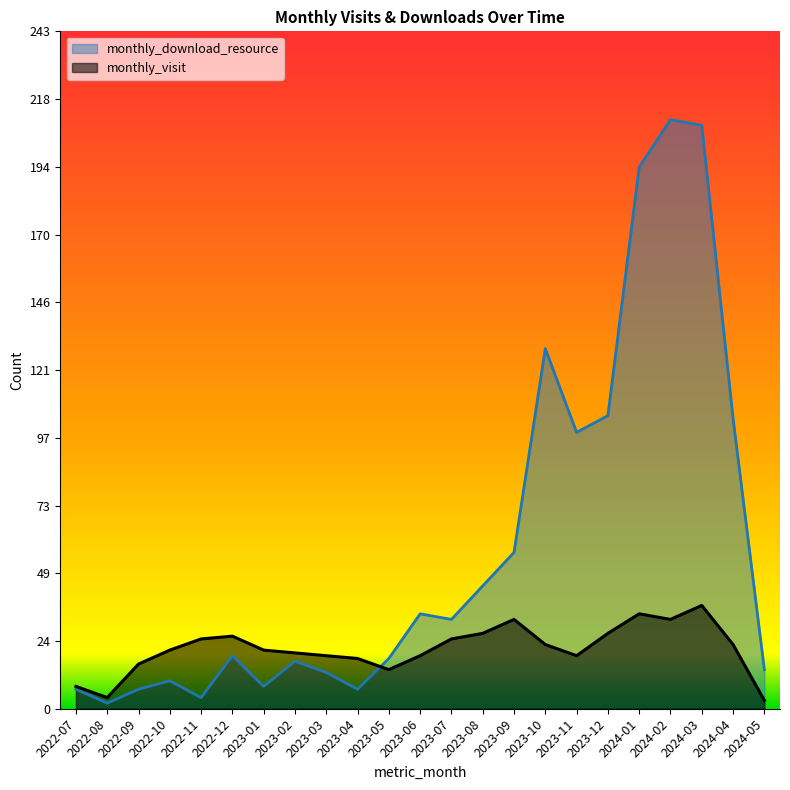

True or false: monthly_download_resource and monthly_visit cross at least once.

True